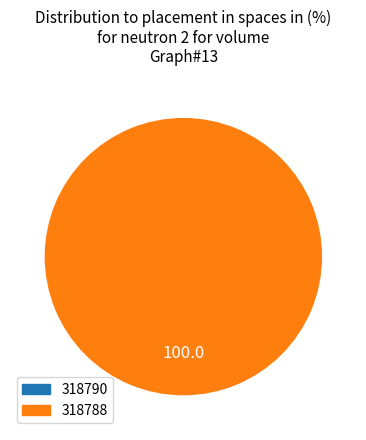

To the nearest percent, what is the difference between the largest and smallest slice percentages?

100%